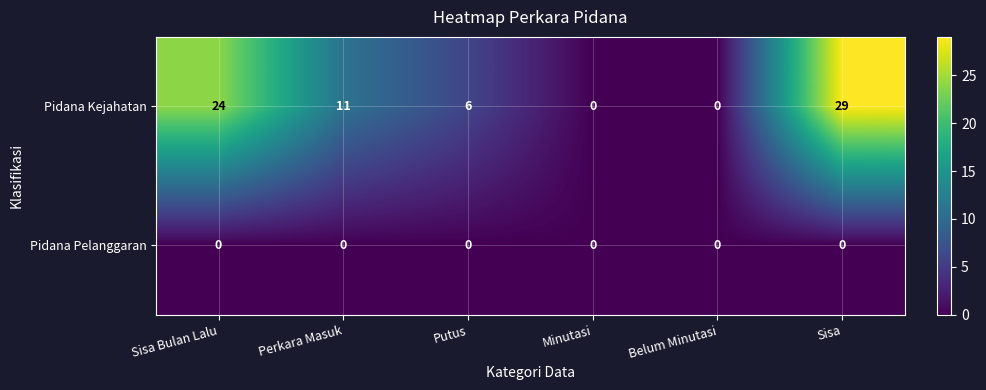

What value does the Pidana Kejahatan series have at Putus?

6